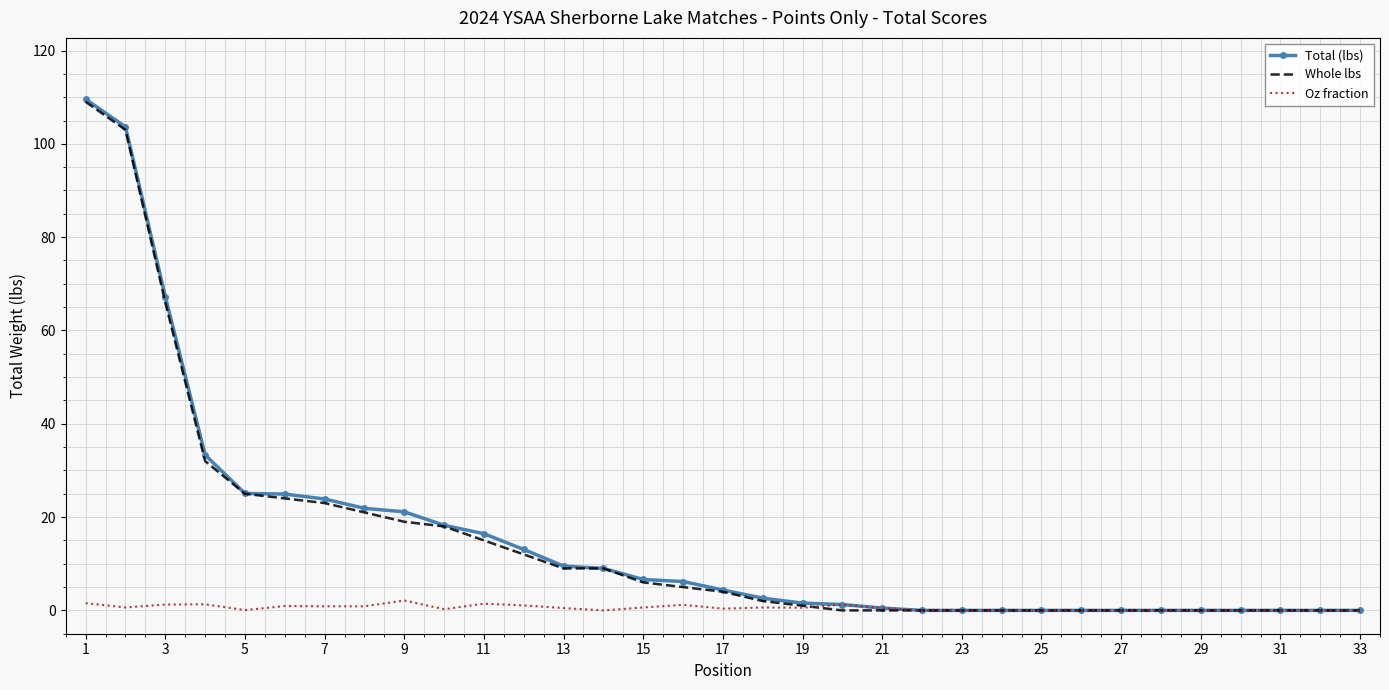

Which series has the largest range (max minus min)?

Total (lbs)